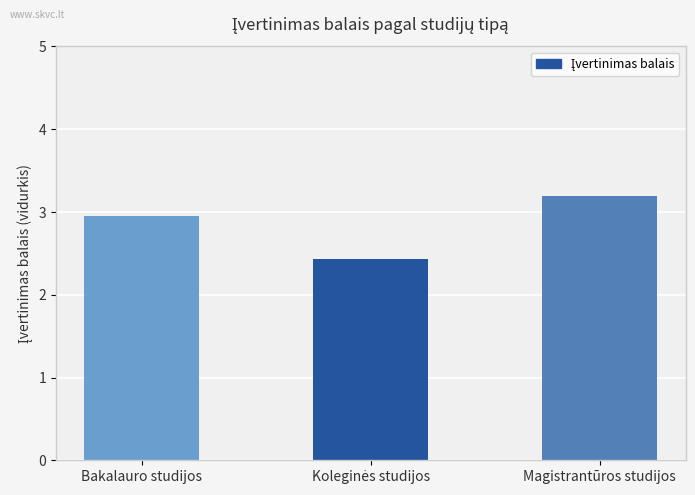

Approximately how many times larger is the value at Bakalauro studijos compared to Magistrantūros studijos?

0.9